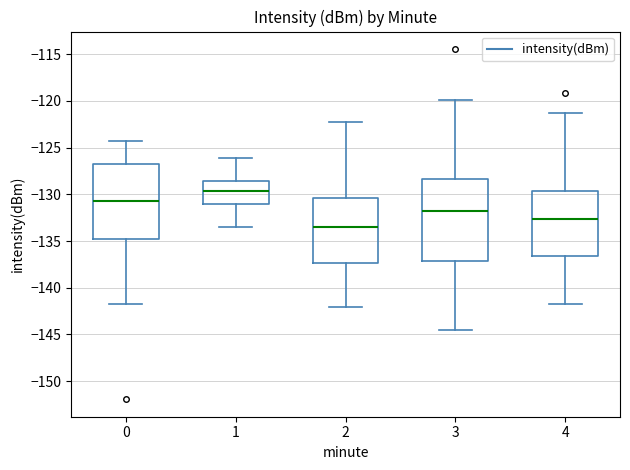

Which box has the highest median line?

1